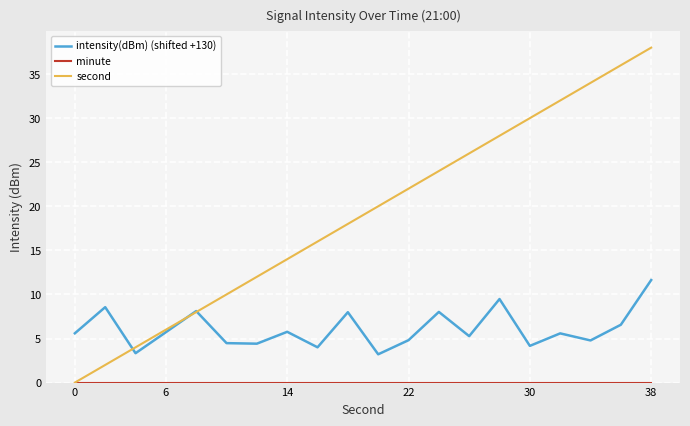

What is the average value of the intensity(dBm) (shifted +130) series?

6.1